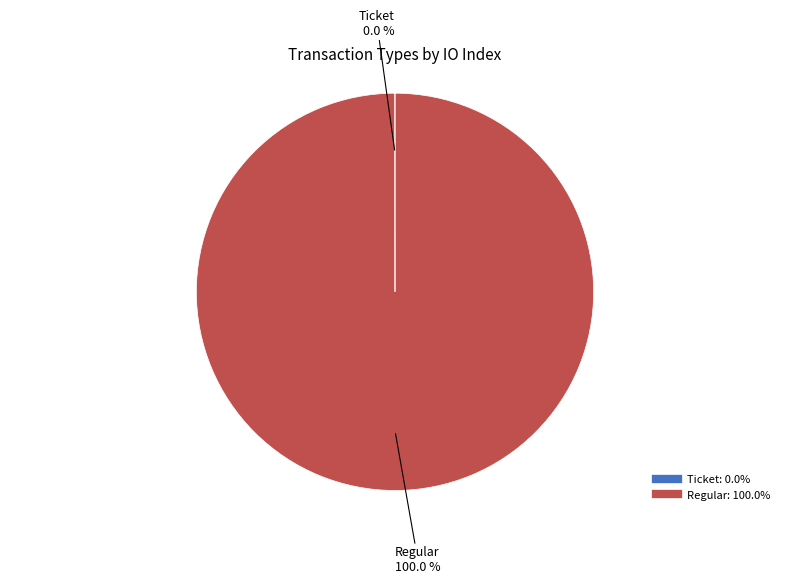

What is the largest slice in the pie chart?

Regular